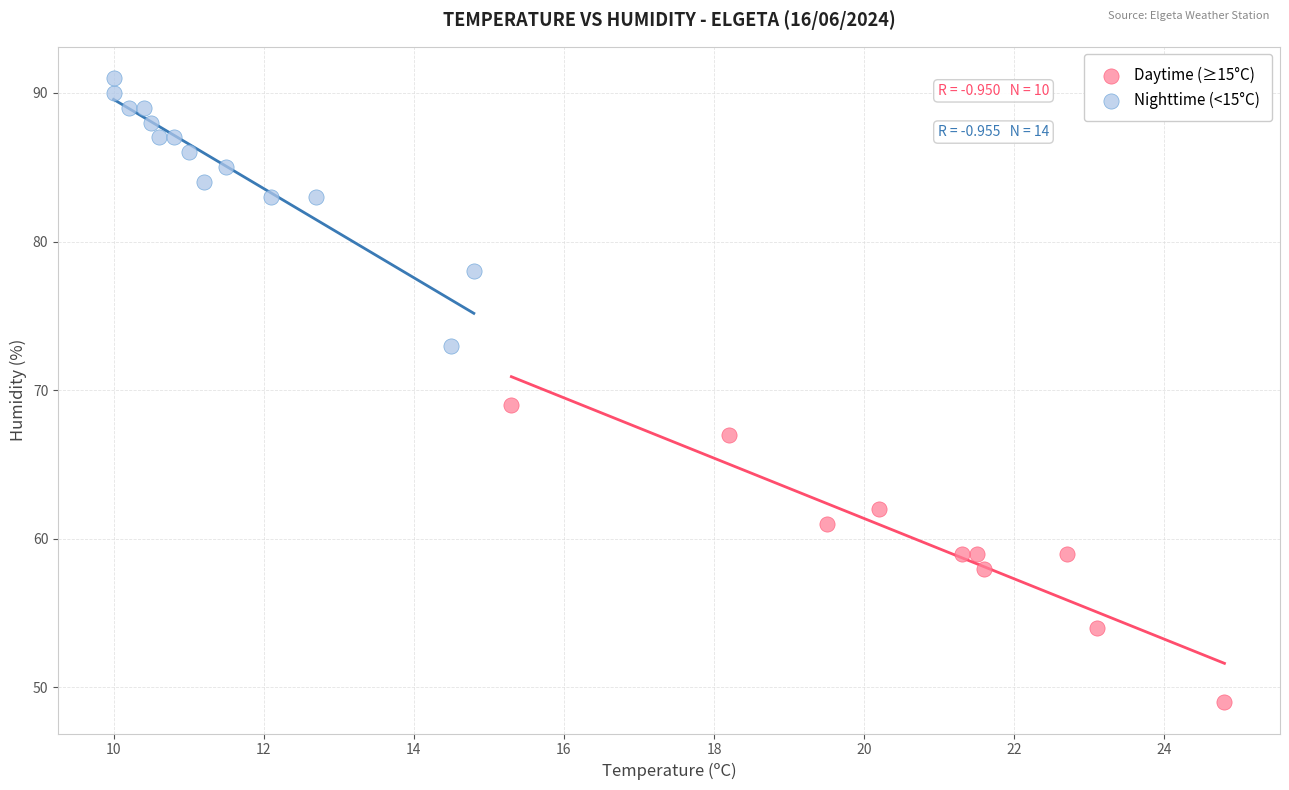

Which series reaches the minimum Y coordinate?

Daytime (≥15°C)